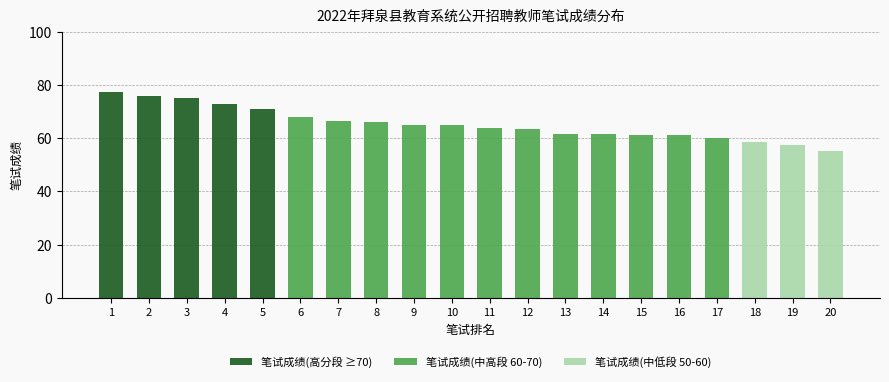

What is the total value across all series at 12?

63.6